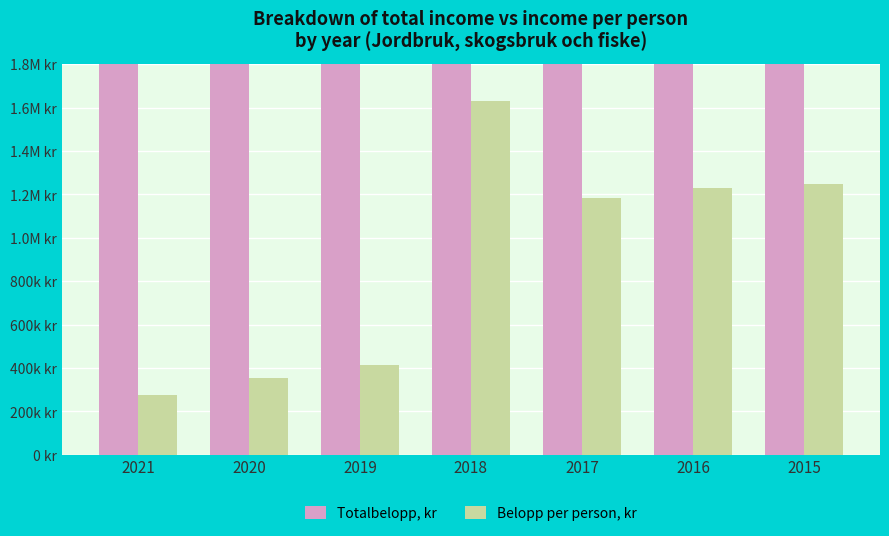

List the labels in order of Totalbelopp, kr value, smallest first.

2021, 2019, 2020, 2015, 2017, 2016, 2018